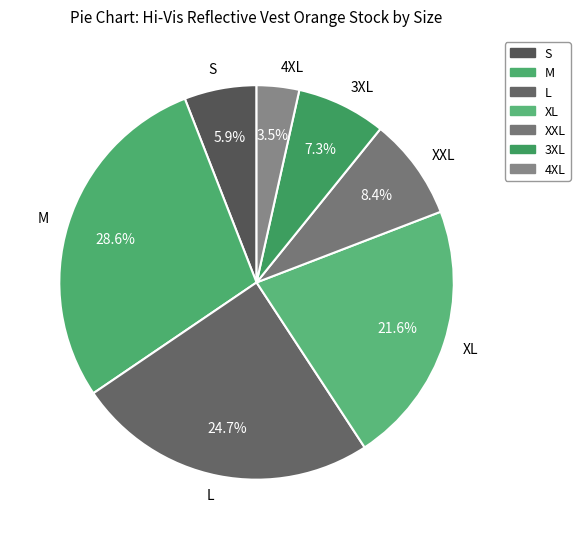

How many segments does this pie chart have?

7